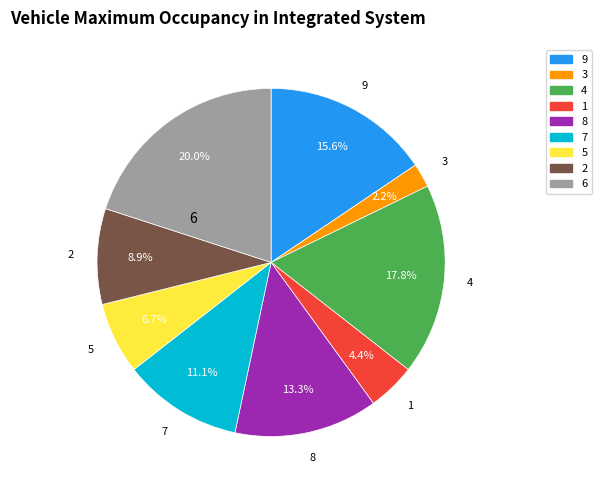

What is the ratio of the value at 7 to the value at 1?

2.5